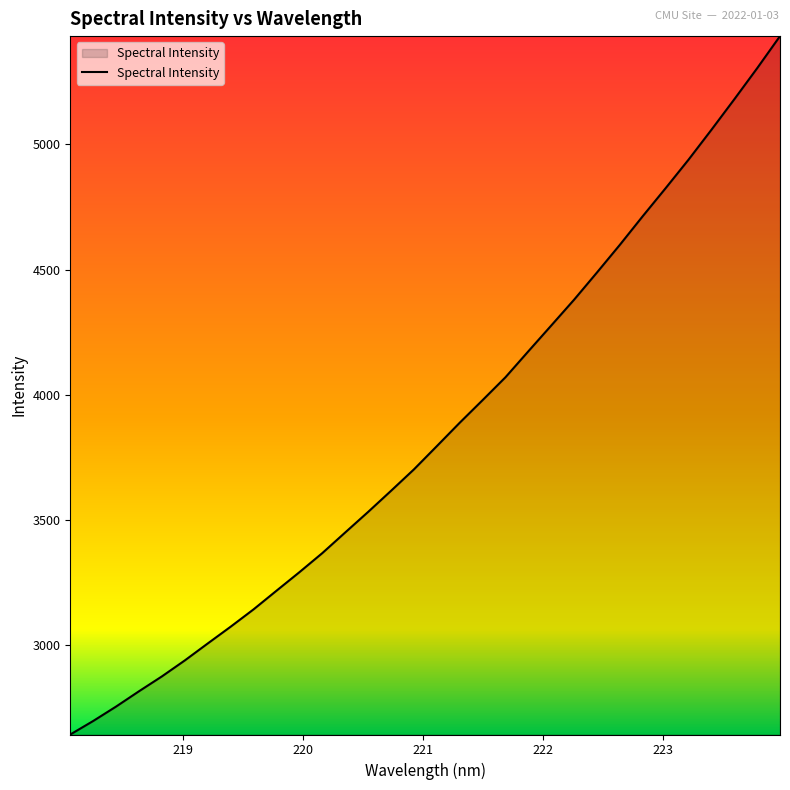

How many categories are shown in the chart?

32